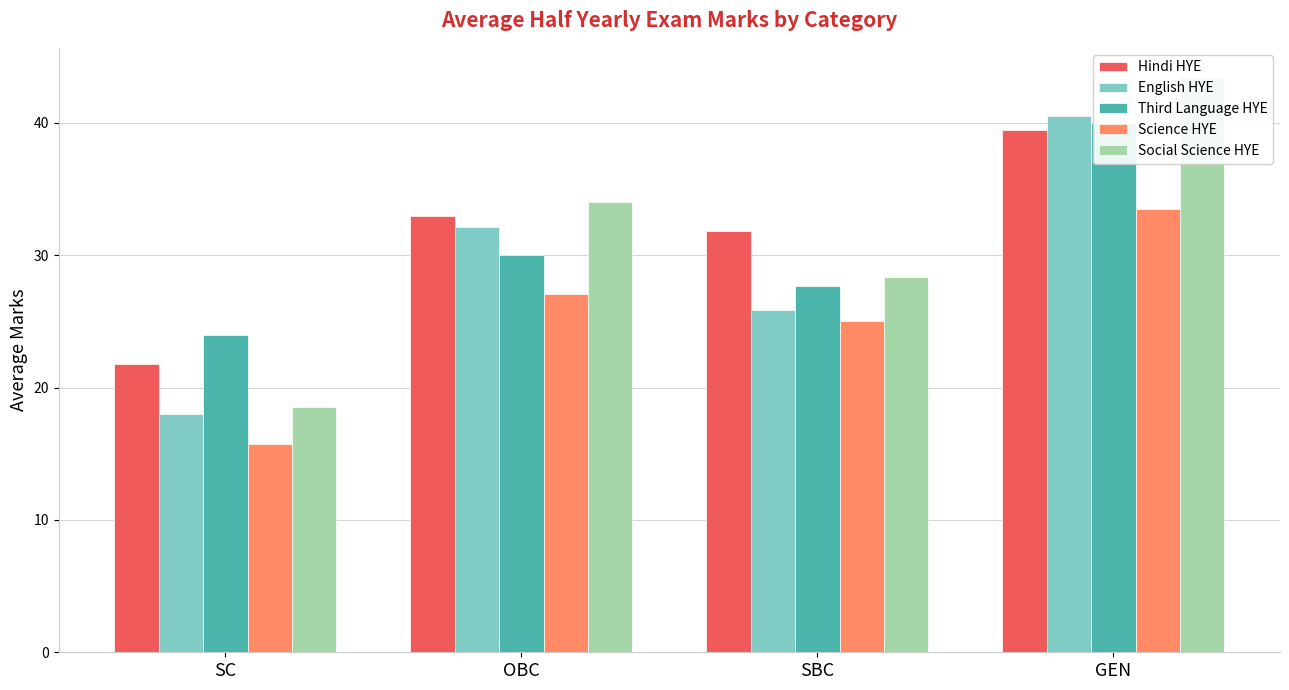

What is the highest value of the Hindi HYE series?

39.5